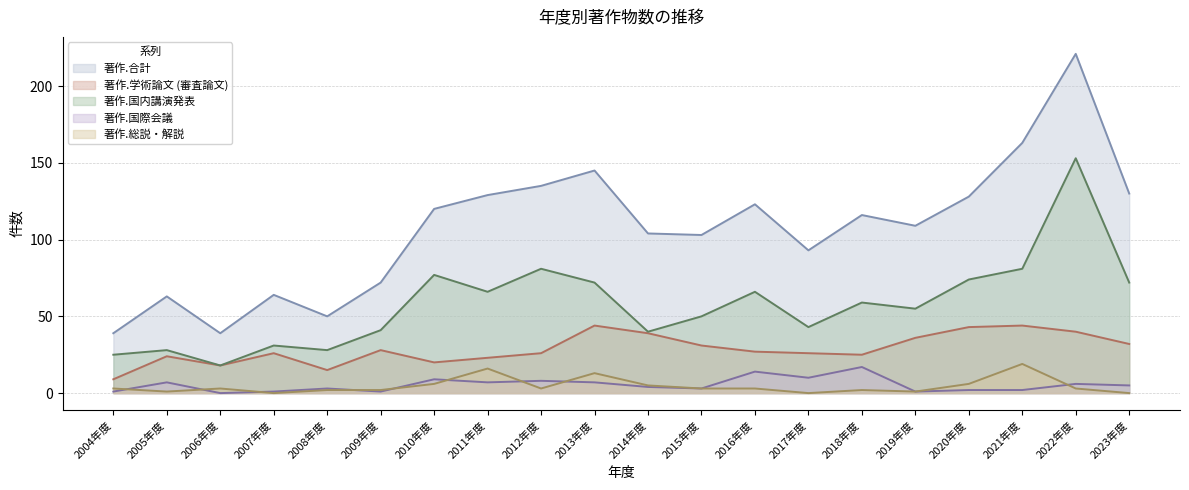

Reading right to left, list all the values displayed in this chart.

著作.合計: 2023年度=130	2022年度=221	2021年度=163	2020年度=128	2019年度=109	2018年度=116	2017年度=93	2016年度=123	2015年度=103	2014年度=104	2013年度=145	2012年度=135	2011年度=129	2010年度=120	2009年度=72	2008年度=50	2007年度=64	2006年度=39	2005年度=63	2004年度=39
著作.学術論文 (審査論文): 2023年度=32	2022年度=40	2021年度=44	2020年度=43	2019年度=36	2018年度=25	2017年度=26	2016年度=27	2015年度=31	2014年度=39	2013年度=44	2012年度=26	2011年度=23	2010年度=20	2009年度=28	2008年度=15	2007年度=26	2006年度=18	2005年度=24	2004年度=9
著作.国内講演発表: 2023年度=72	2022年度=153	2021年度=81	2020年度=74	2019年度=55	2018年度=59	2017年度=43	2016年度=66	2015年度=50	2014年度=40	2013年度=72	2012年度=81	2011年度=66	2010年度=77	2009年度=41	2008年度=28	2007年度=31	2006年度=18	2005年度=28	2004年度=25
著作.国際会議: 2023年度=5	2022年度=6	2021年度=2	2020年度=2	2019年度=1	2018年度=17	2017年度=10	2016年度=14	2015年度=3	2014年度=4	2013年度=7	2012年度=8	2011年度=7	2010年度=9	2009年度=1	2008年度=3	2007年度=1	2006年度=0	2005年度=7	2004年度=1
著作.総説・解説: 2023年度=0	2022年度=3	2021年度=19	2020年度=6	2019年度=1	2018年度=2	2017年度=0	2016年度=3	2015年度=3	2014年度=5	2013年度=13	2012年度=3	2011年度=16	2010年度=6	2009年度=2	2008年度=2	2007年度=0	2006年度=3	2005年度=1	2004年度=3